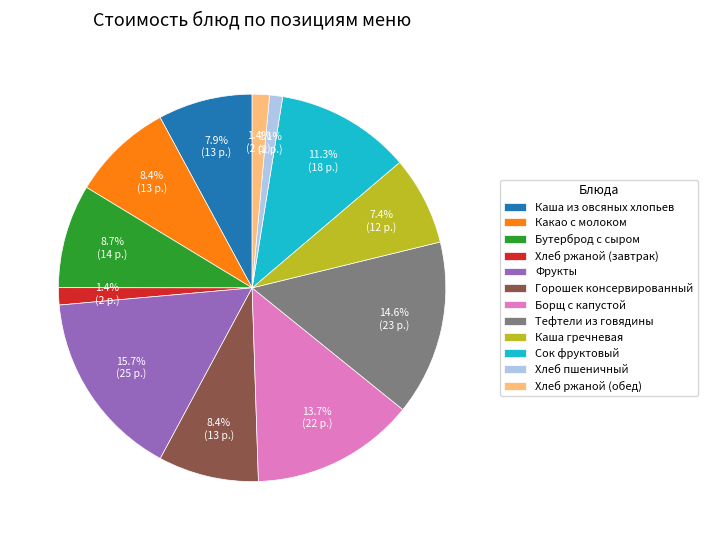

The Хлеб ржаной (обед) slice represents 1% of the pie. True or false?

True